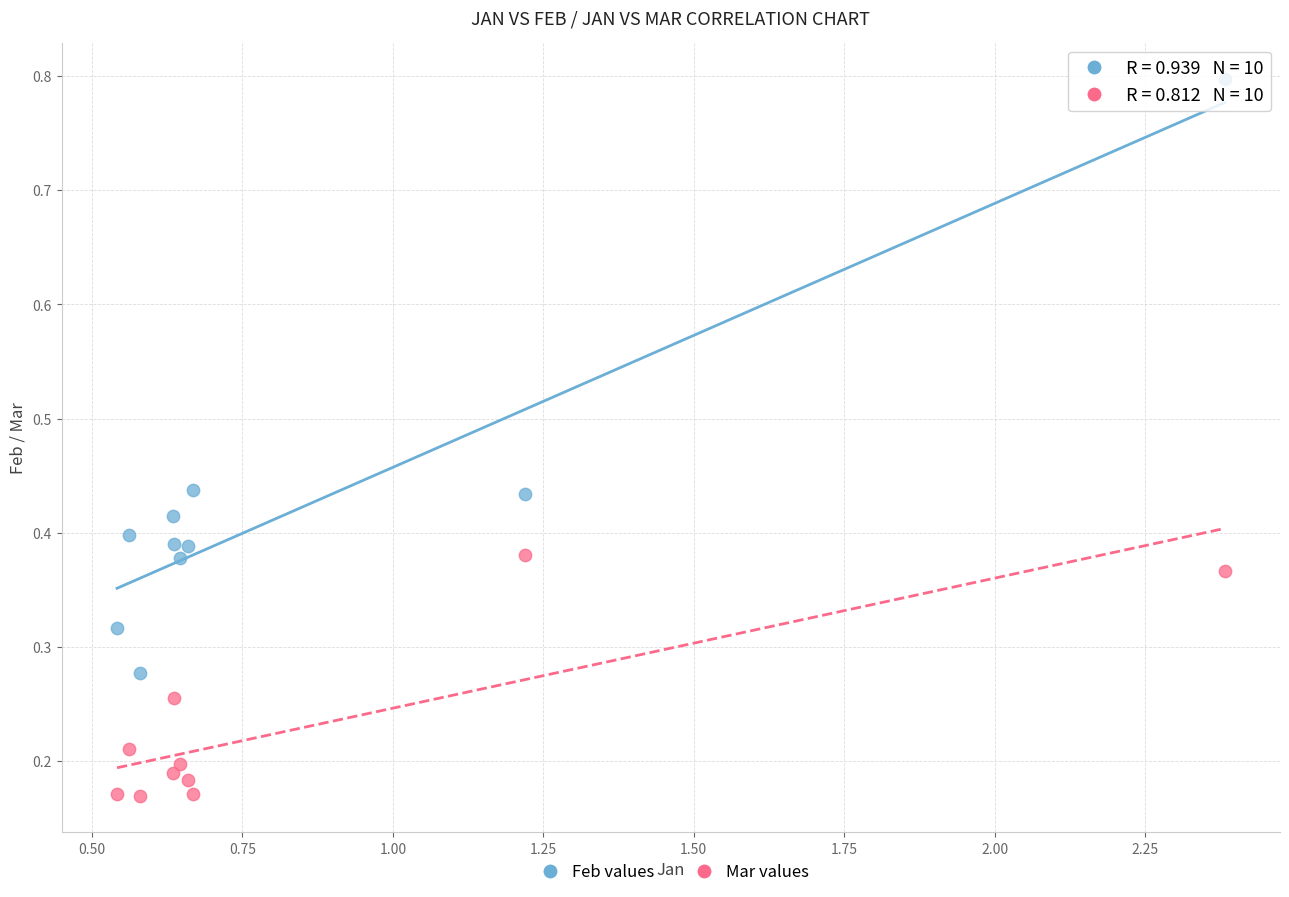

Which series has the widest spread of Y values?

Feb values